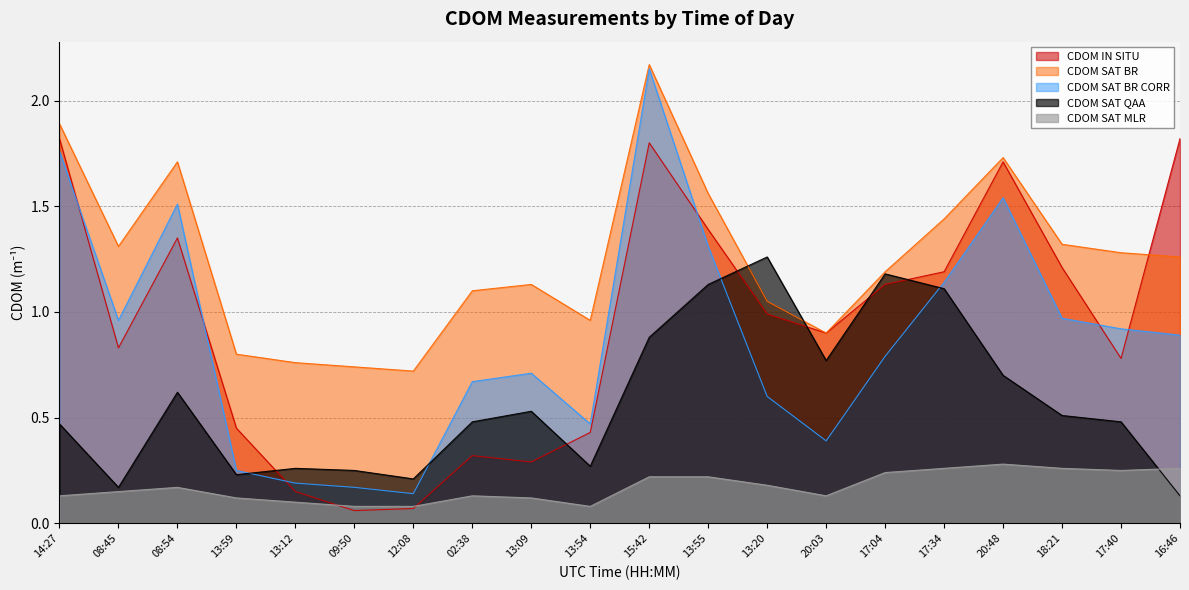

Reading left to right, extract all data points from this chart.

CDOM_IN_SITU: 1.8	0.8	1.4	0.5	0.1	0.1	0.1	0.3	0.3	0.4	1.8	1.4	1.0	0.9	1.1	1.2	1.7	1.2	0.8	1.8
CDOM_SAT_BR: 1.9	1.3	1.7	0.8	0.8	0.7	0.7	1.1	1.1	1.0	2.2	1.6	1.1	0.9	1.2	1.4	1.7	1.3	1.3	1.3
CDOM_SAT_BR_CORR: 1.8	1.0	1.5	0.2	0.2	0.2	0.1	0.7	0.7	0.5	2.1	1.3	0.6	0.4	0.8	1.1	1.5	1.0	0.9	0.9
CDOM_SAT_QAA: 0.5	0.2	0.6	0.2	0.3	0.2	0.2	0.5	0.5	0.3	0.9	1.1	1.3	0.8	1.2	1.1	0.7	0.5	0.5	0.1
CDOM_SAT_MLR: 0.1	0.1	0.2	0.1	0.1	0.1	0.1	0.1	0.1	0.1	0.2	0.2	0.2	0.1	0.2	0.3	0.3	0.3	0.2	0.3